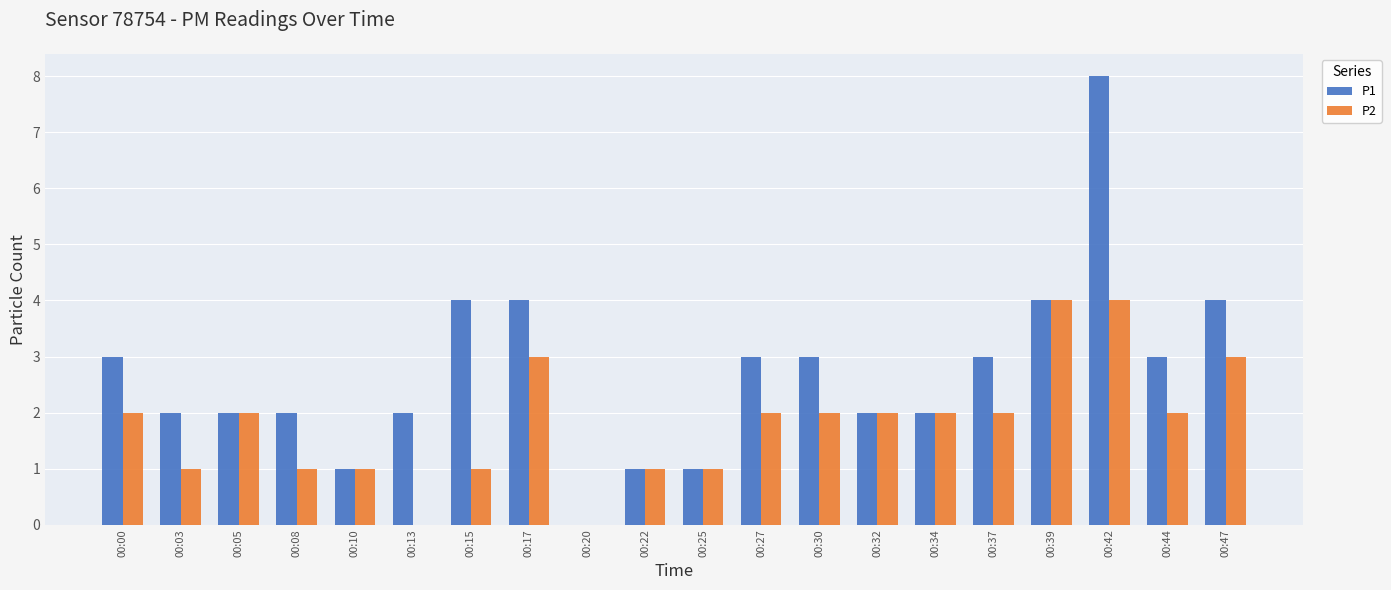

Which series changed the most between 00:25 and 00:27?

P1